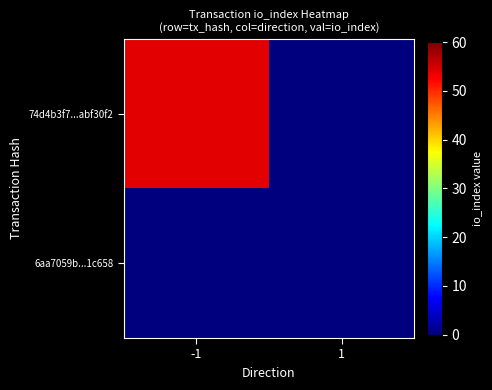

At -1, list the series in order from smallest to largest.

6aa7059b...1c658, 74d4b3f7...abf30f2